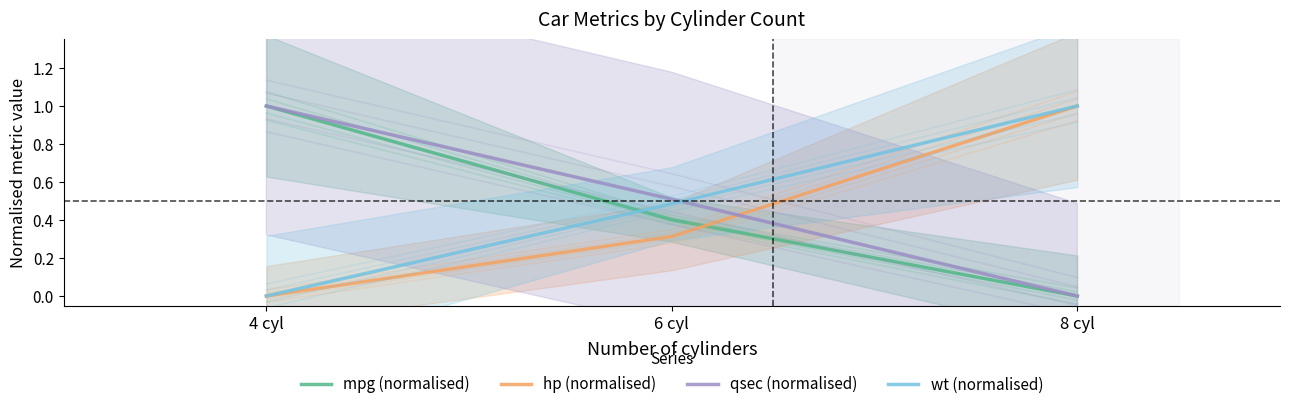

List the labels in order of wt (normalised) value, largest first.

8 cyl, 6 cyl, 4 cyl